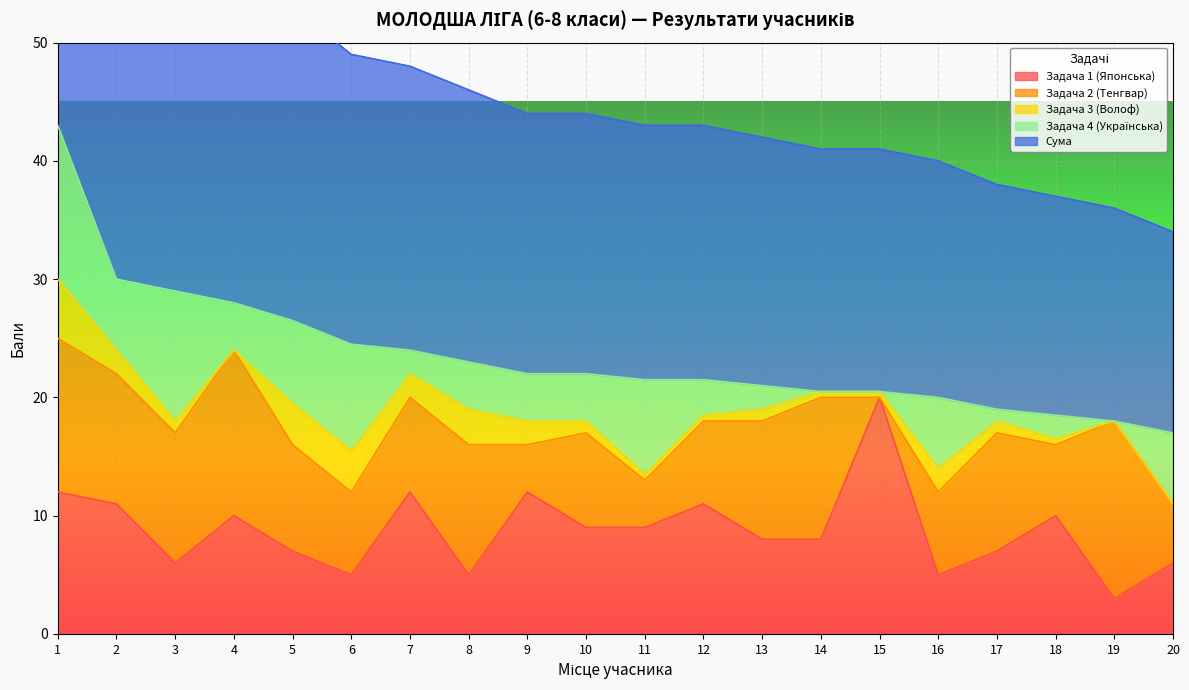

At 17, list the series in order from smallest to largest.

Задача 3 (Волоф), Задача 4 (Українська), Задача 1 (Японська), Задача 2 (Тенгвар), Сума